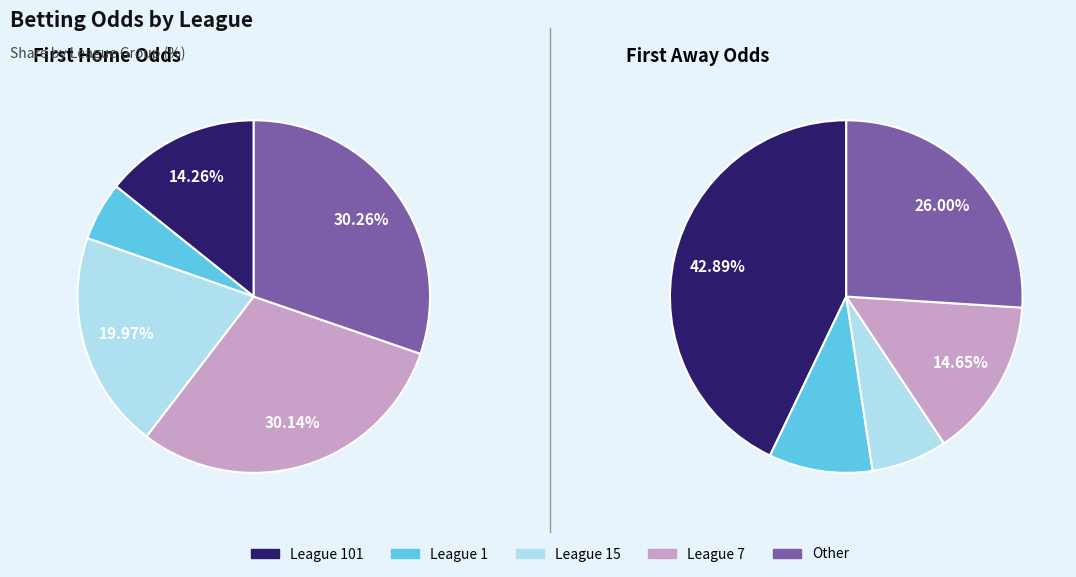

Is it true that 25 is 11% of the pie?

False